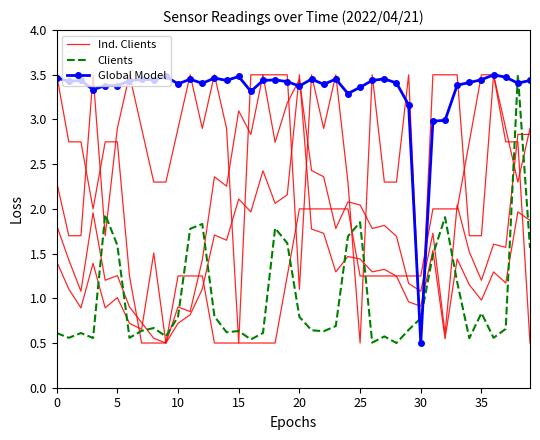

How many data points in Global Model are above 3?

37